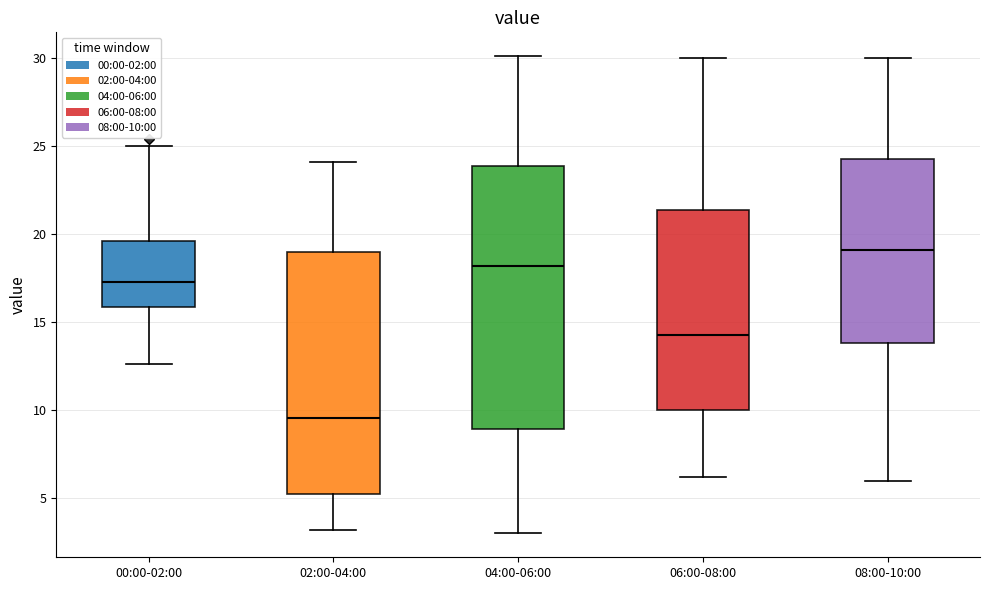

Which box's median line is the lowest?

02:00-04:00